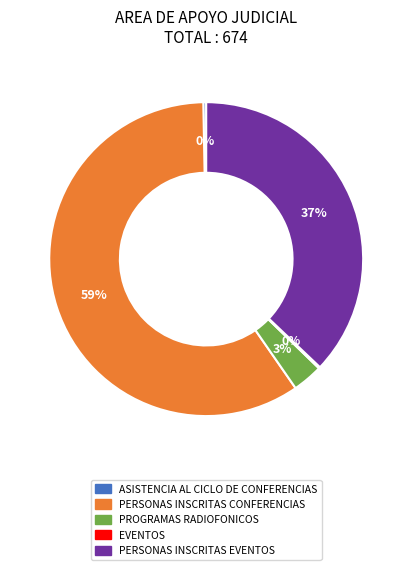

Which slice is the largest?

PERSONAS INSCRITAS CONFERENCIAS